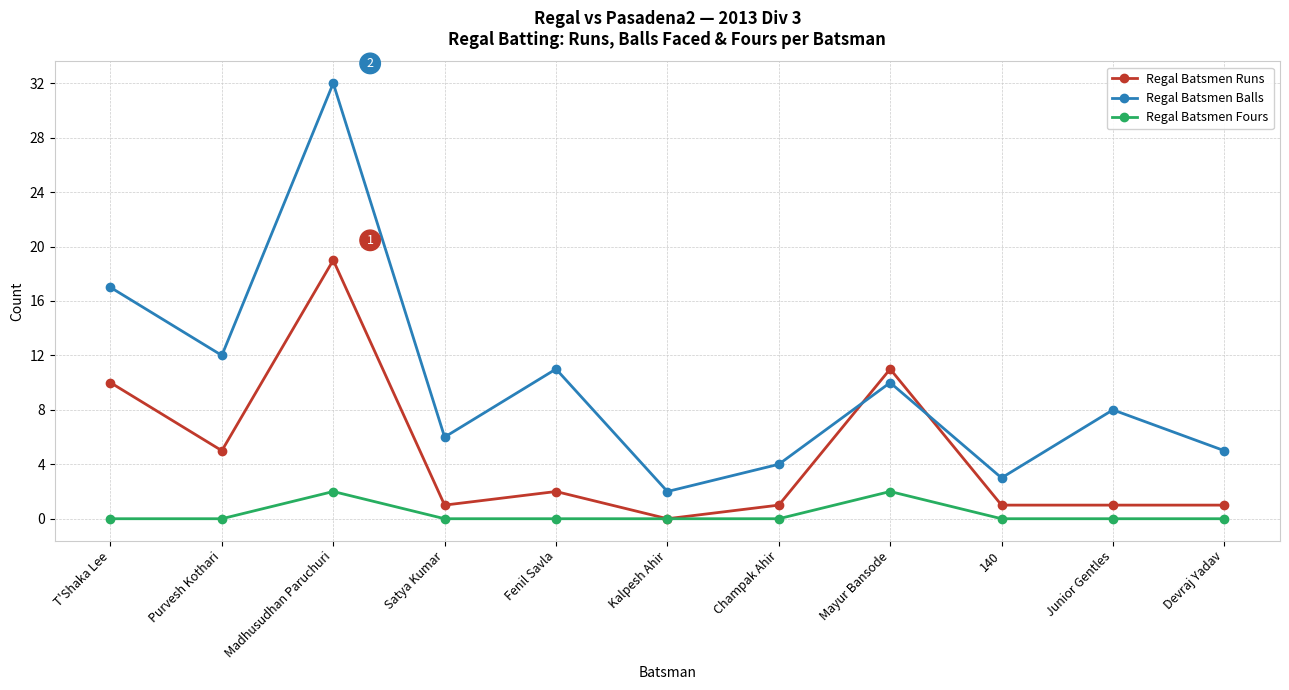

What is the total value across all series at Satya Kumar?

7